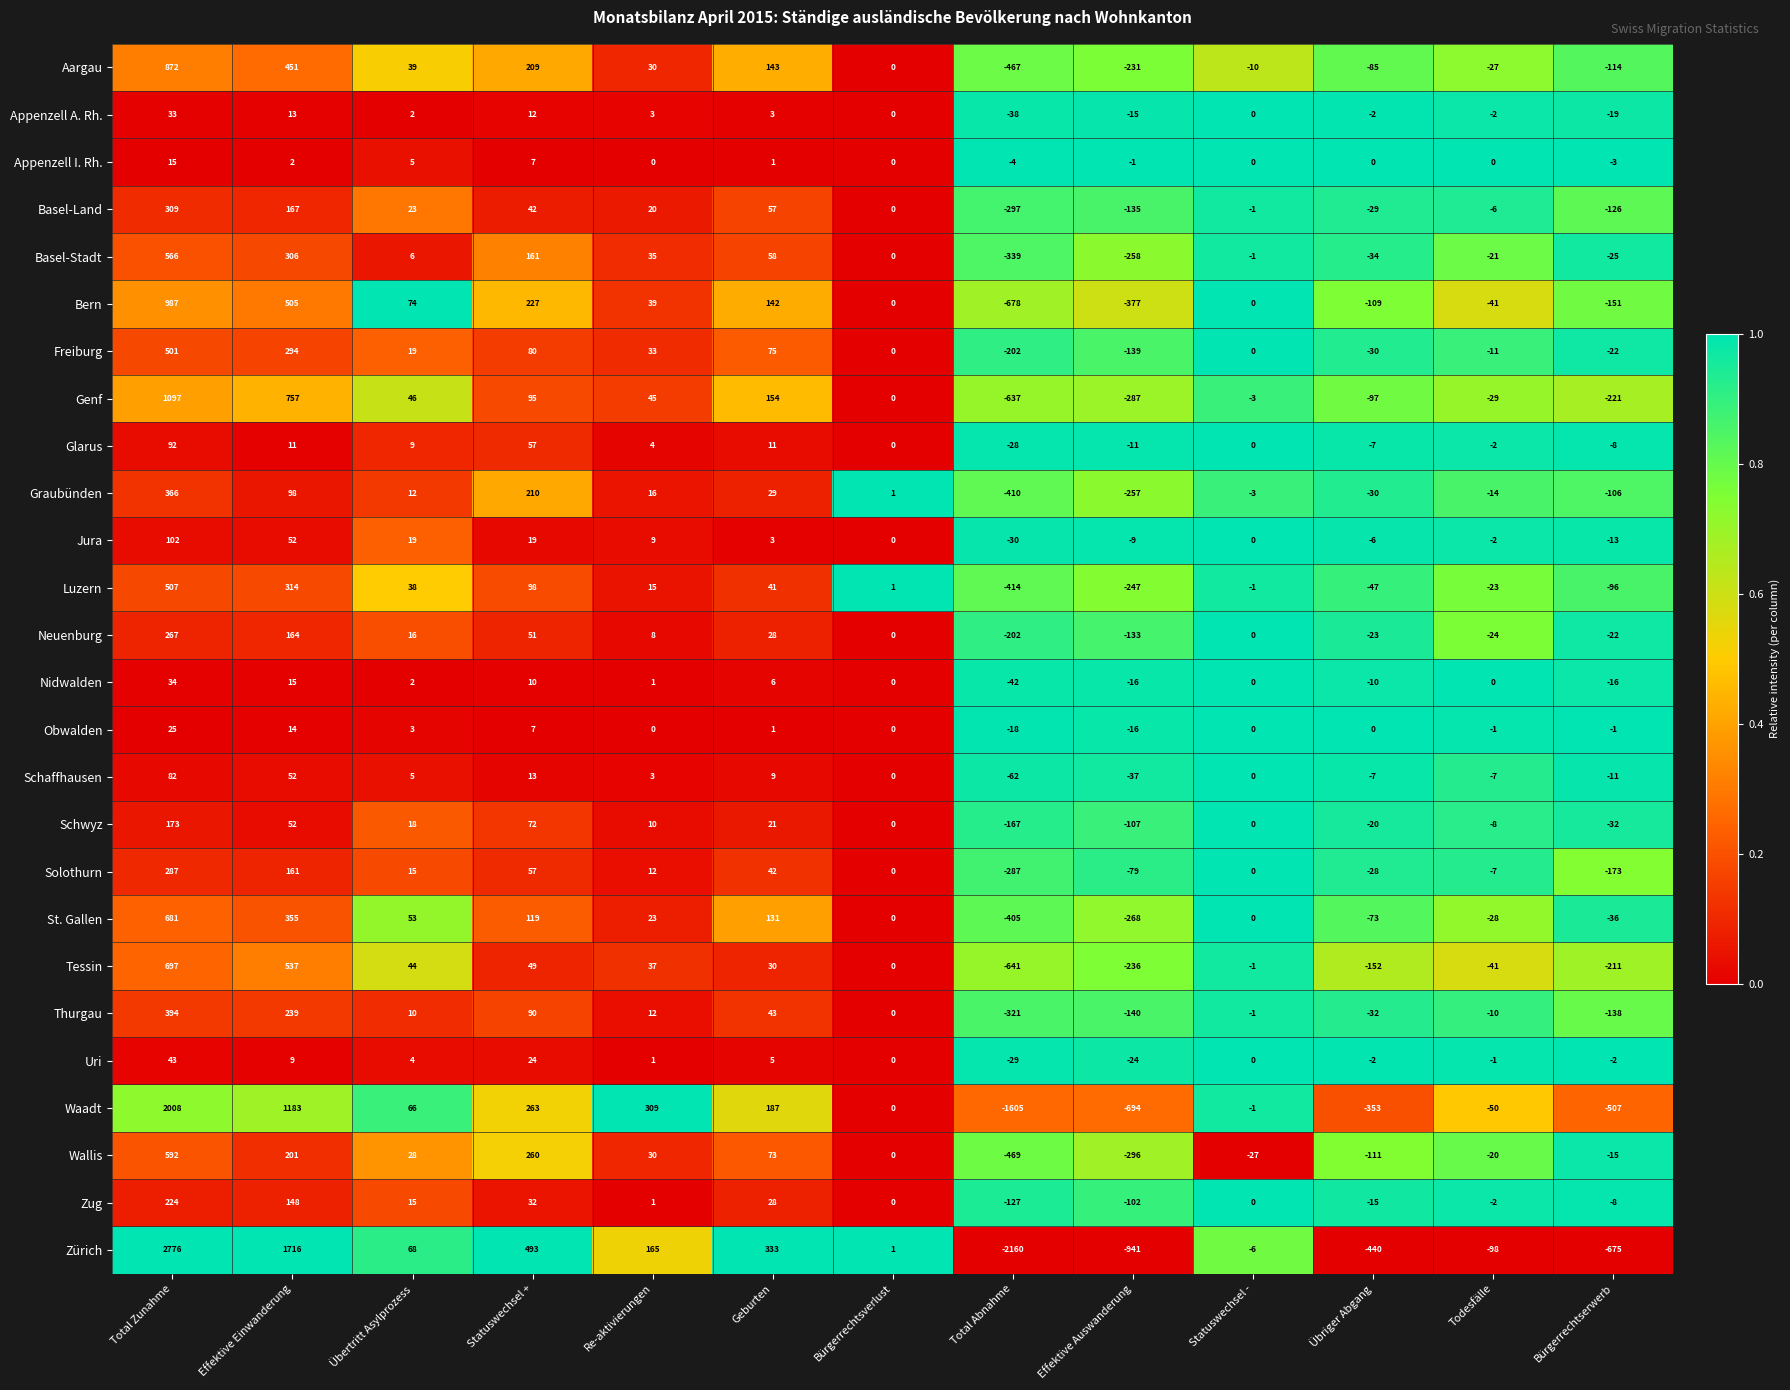

Count the number of categories in the chart.

13